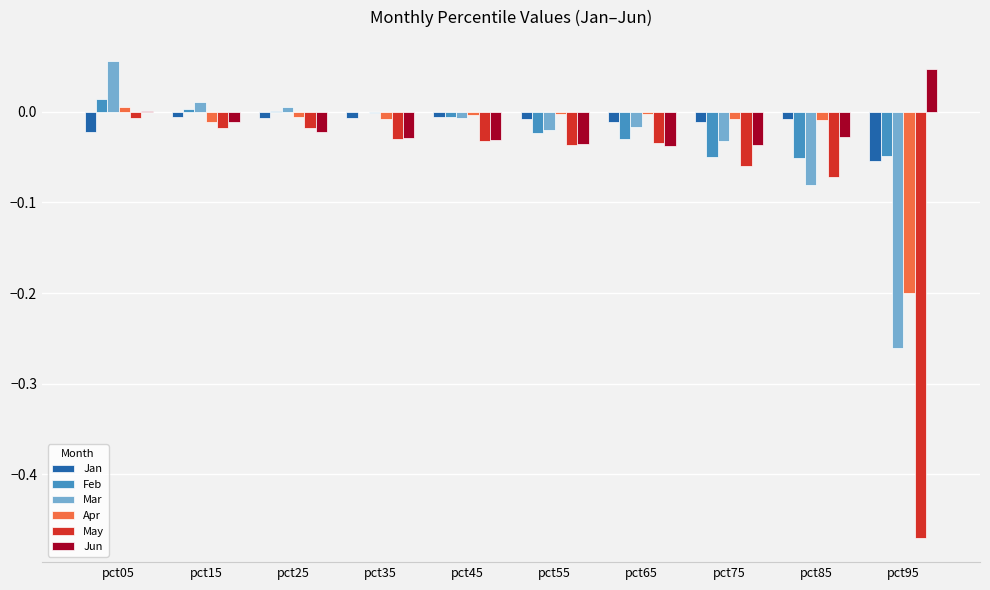

The value of Feb at pct45 is -0.0. True or false?

True